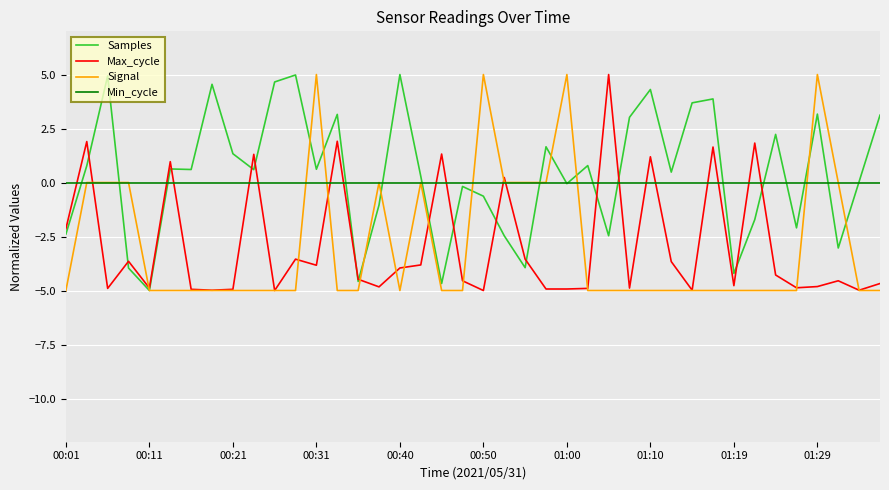

Is this an area chart (filled region under the line)?

No